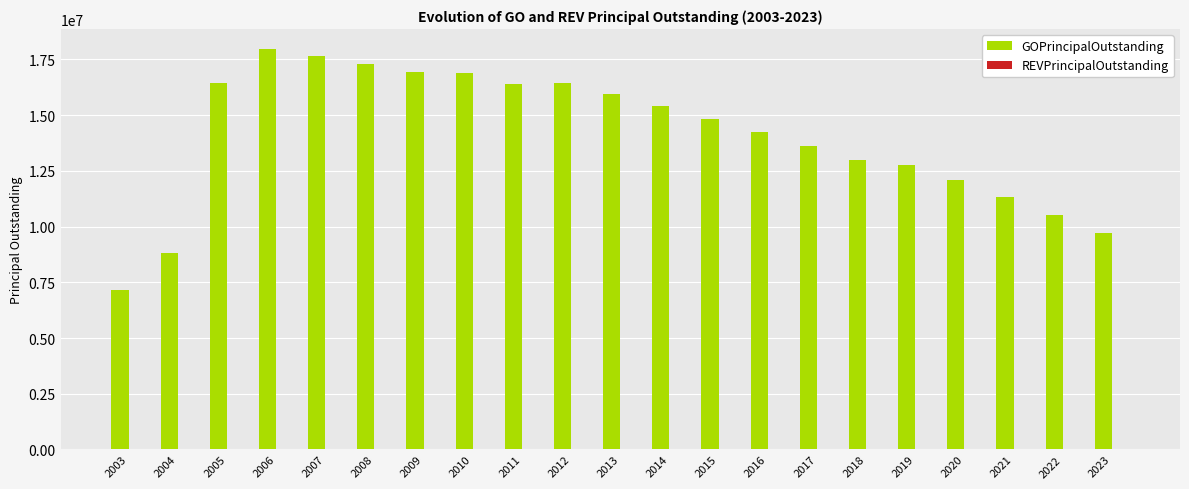

What is the approximate value at 2007, to the nearest 10?

17675000